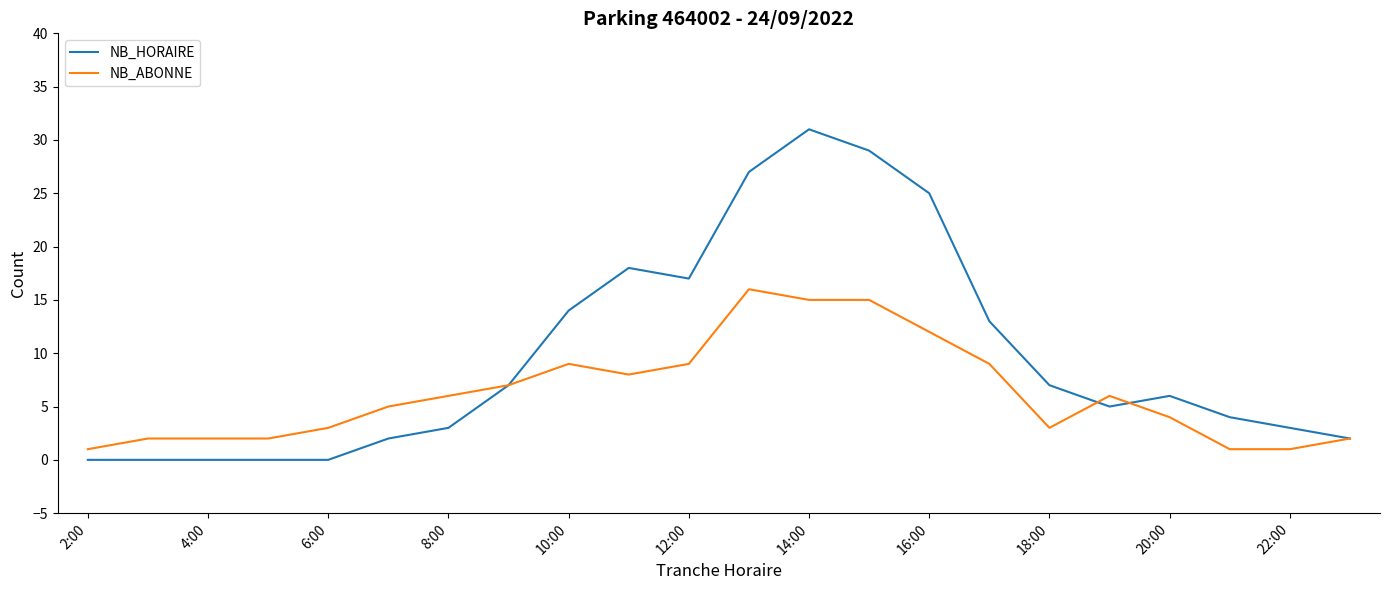

Which series has the largest total across all categories?

NB_HORAIRE